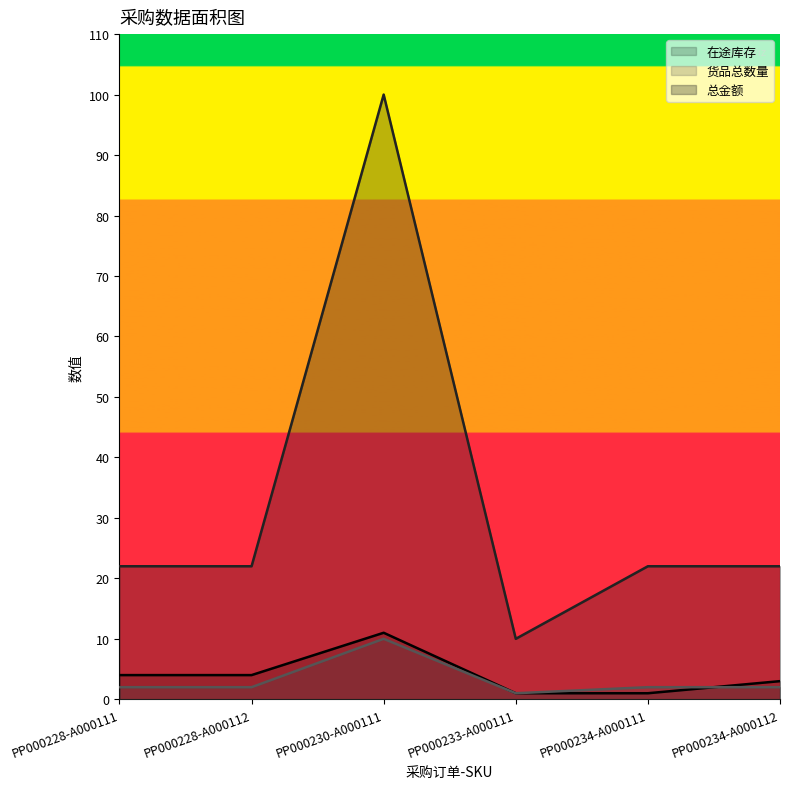

How many values in the 货品总数量 series are below 2?

1